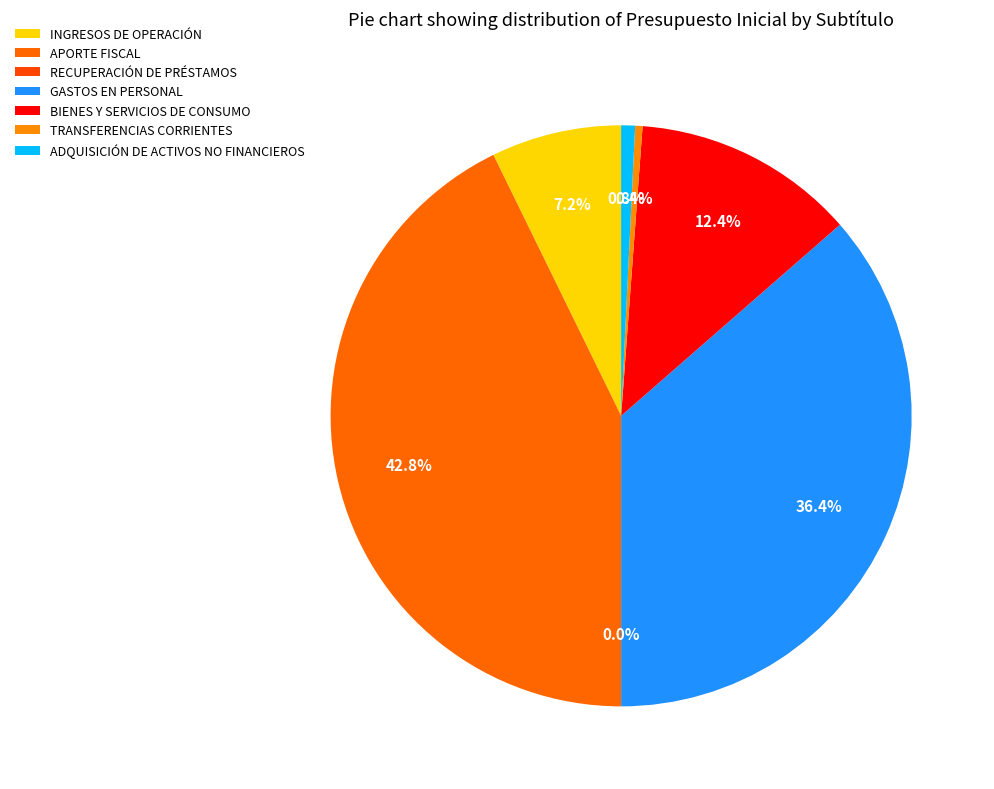

To the nearest percent, what is the difference between the APORTE FISCAL and BIENES Y SERVICIOS DE CONSUMO slice percentages?

30%